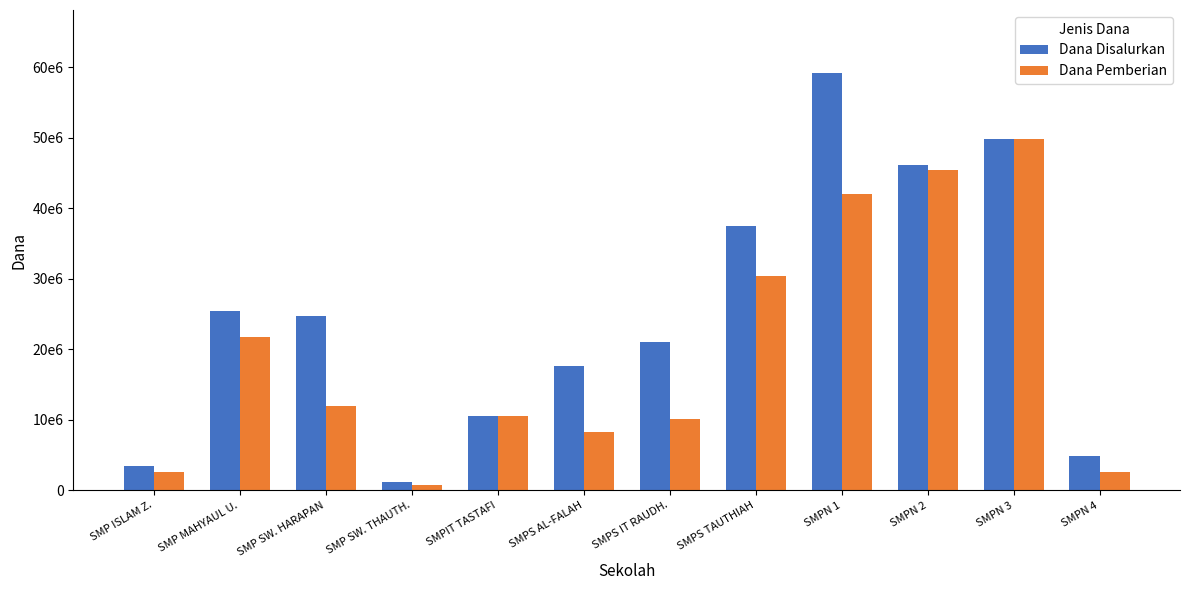

Does the chart contain stacked bars?

No